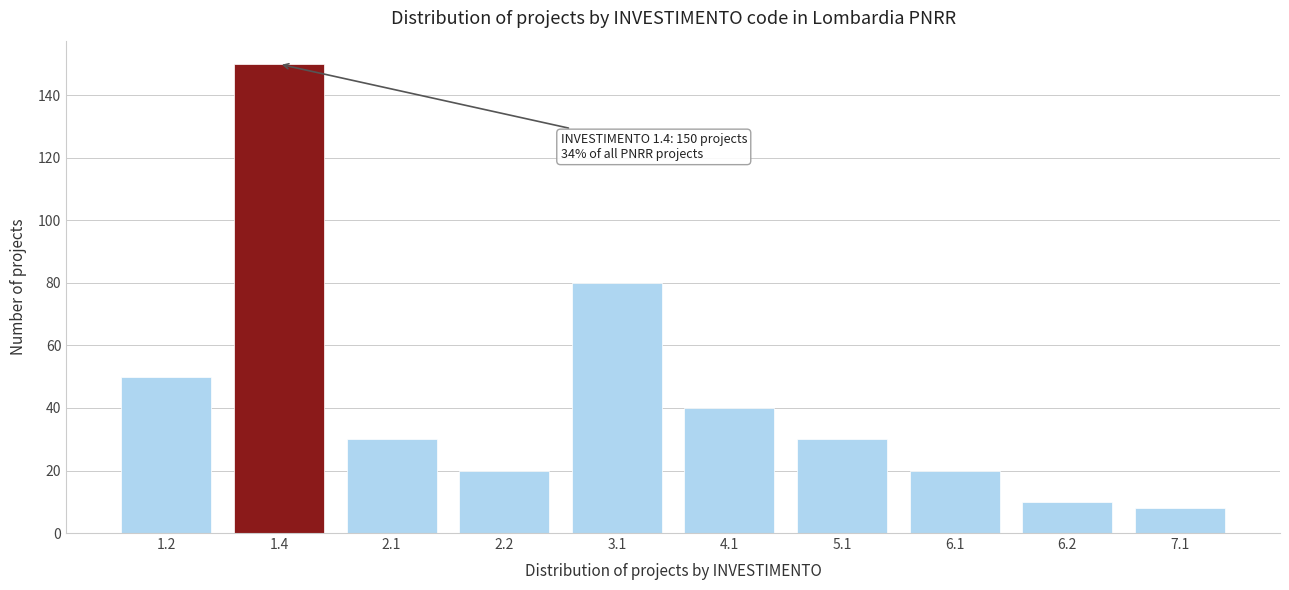

Reading left to right, extract all data points from this chart.

50	150	30	20	80	40	30	20	10	8